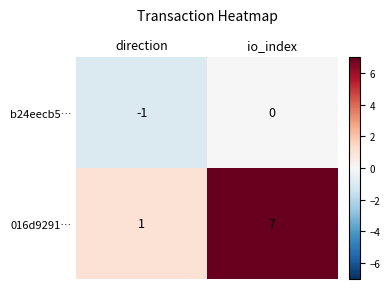

Which series has the largest total across all categories?

016d9291…